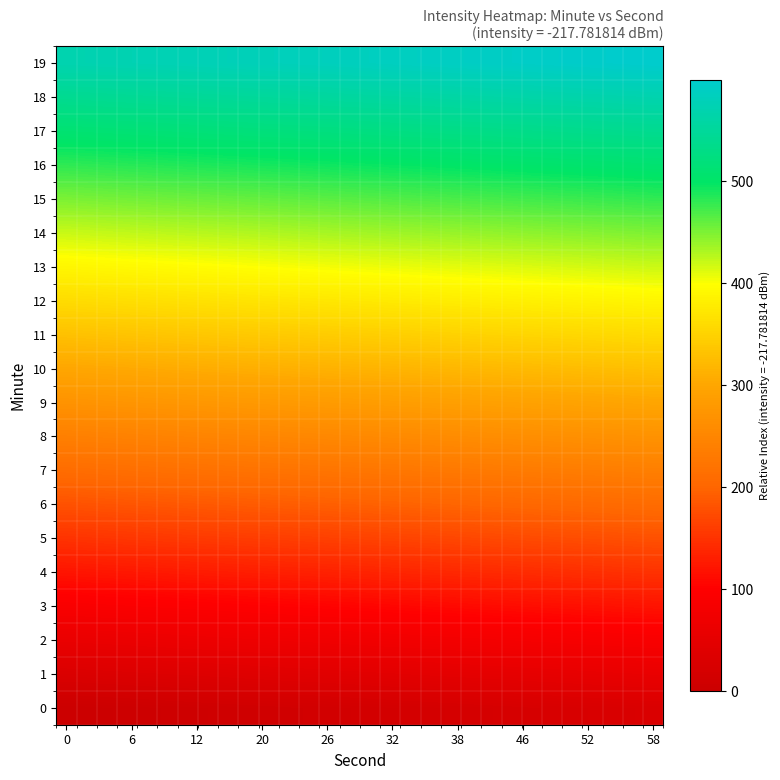

How many distinct data groups are displayed?

20